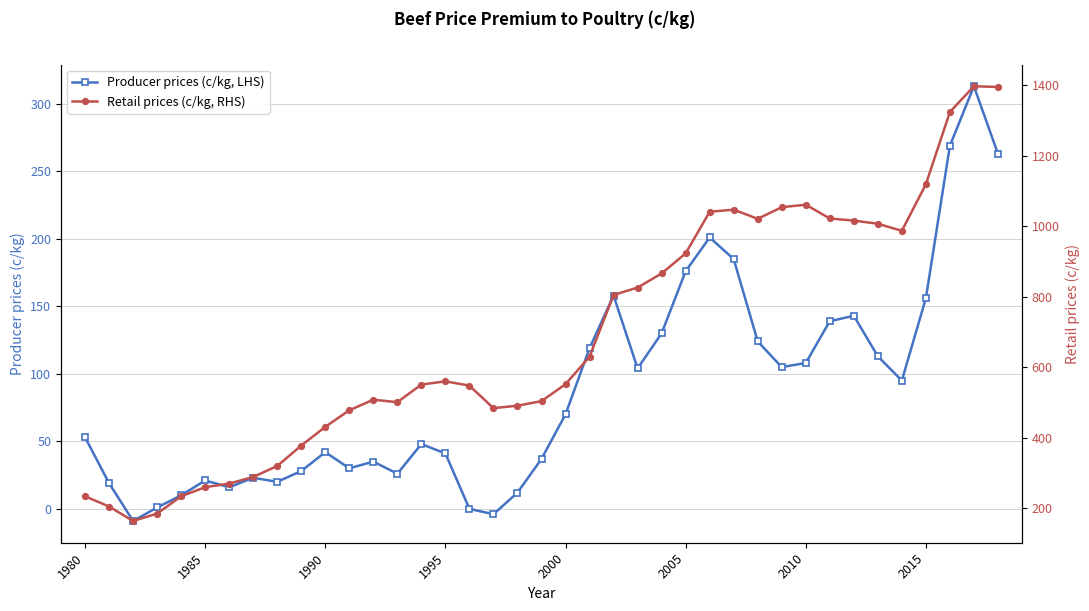

Count the number of data series in this chart.

2